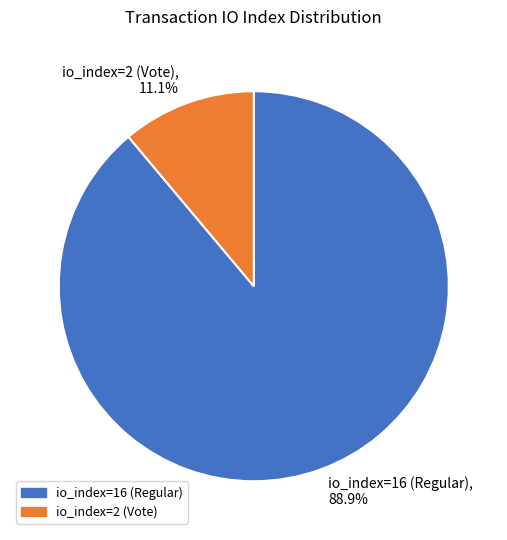

To the nearest percent, what portion does io_index=16 (Regular) represent?

89%